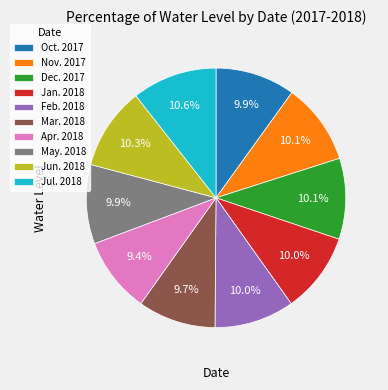

Is May. 2018 the majority of the pie?

No